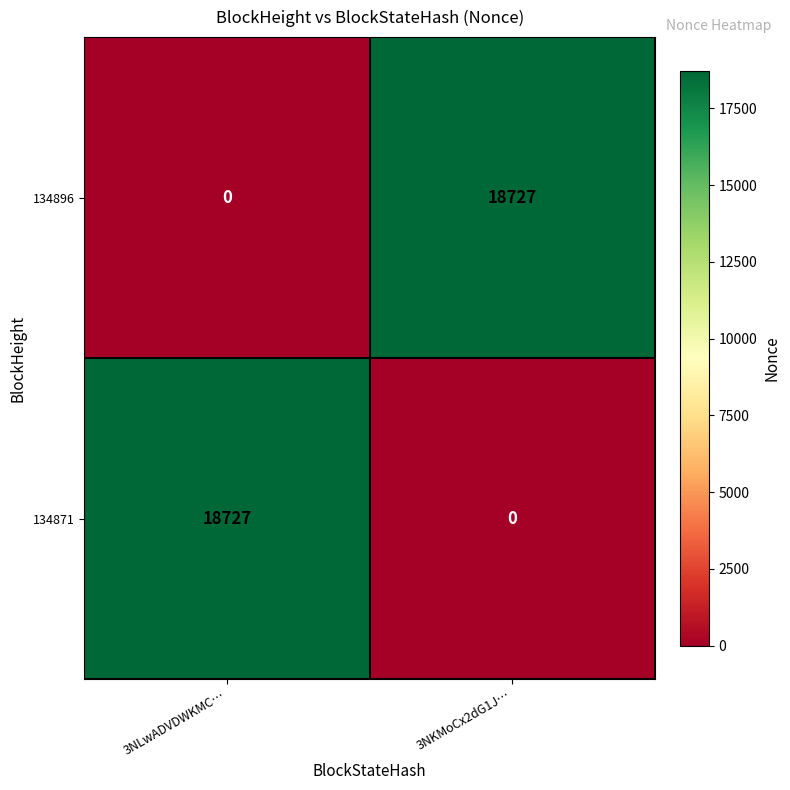

How many values in the 134871 series are below 18727?

1